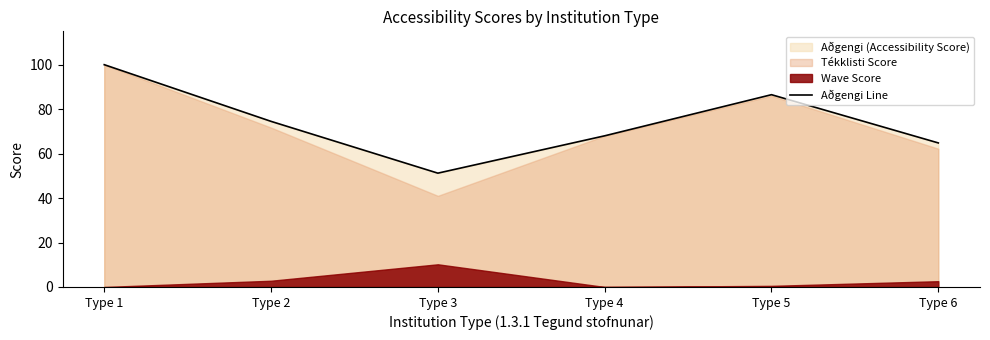

Is it true that the value at Type 5 is 18.9?

False